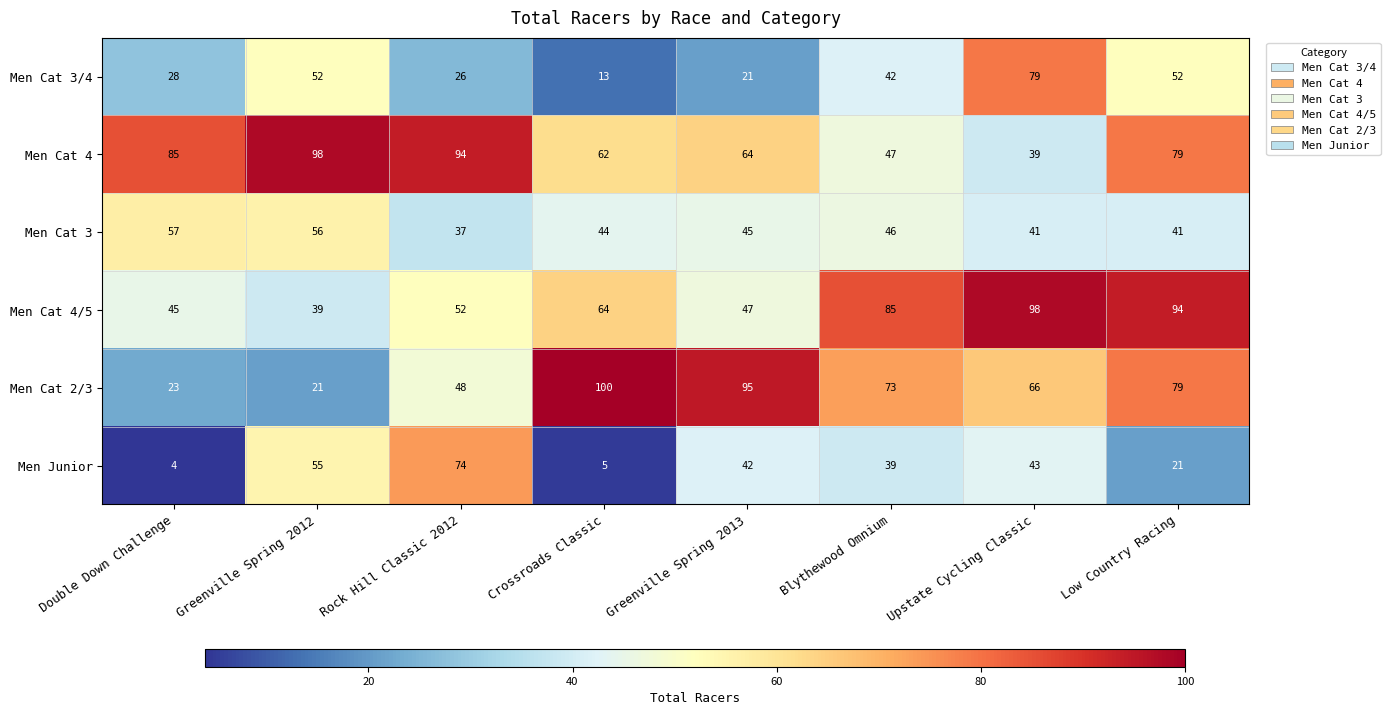

At how many categories does at least one series exceed 50?

8